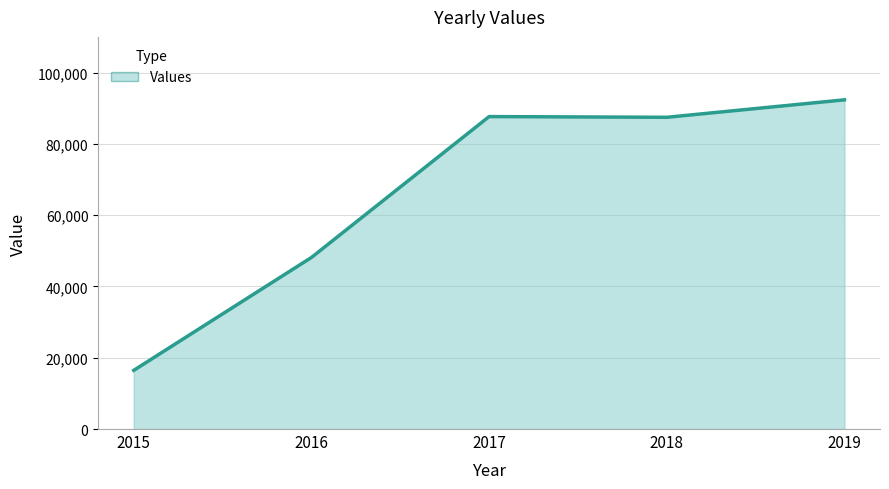

Read the value at 2019.

92342.4